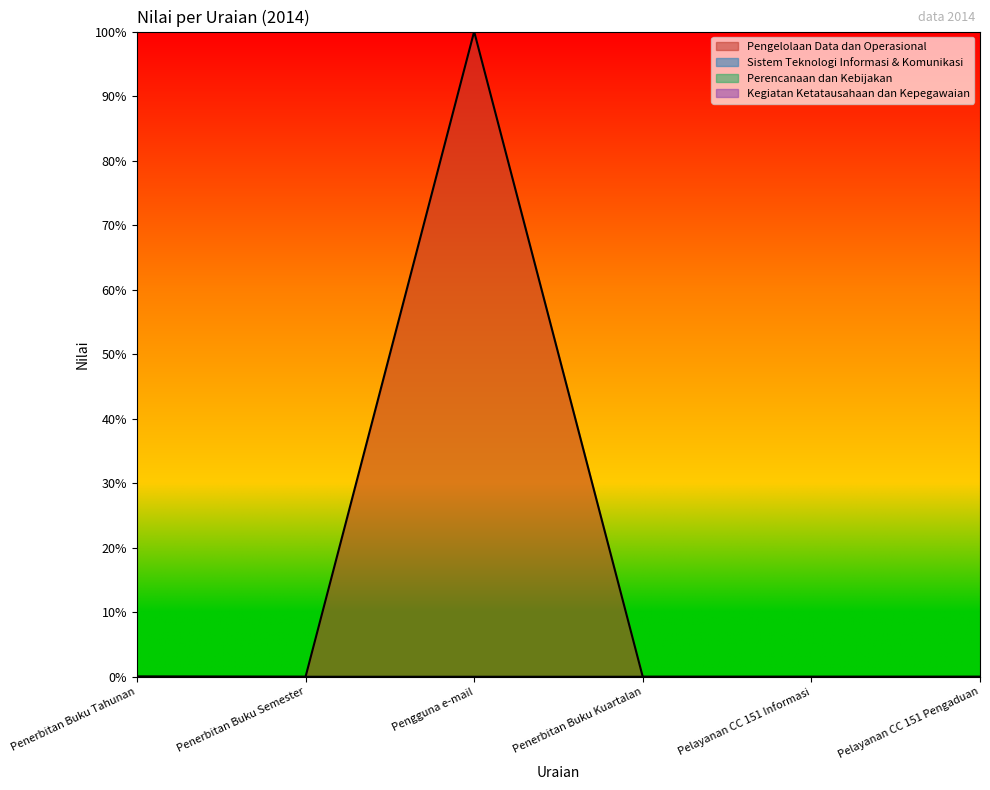

Does the chart have visible grid lines?

No